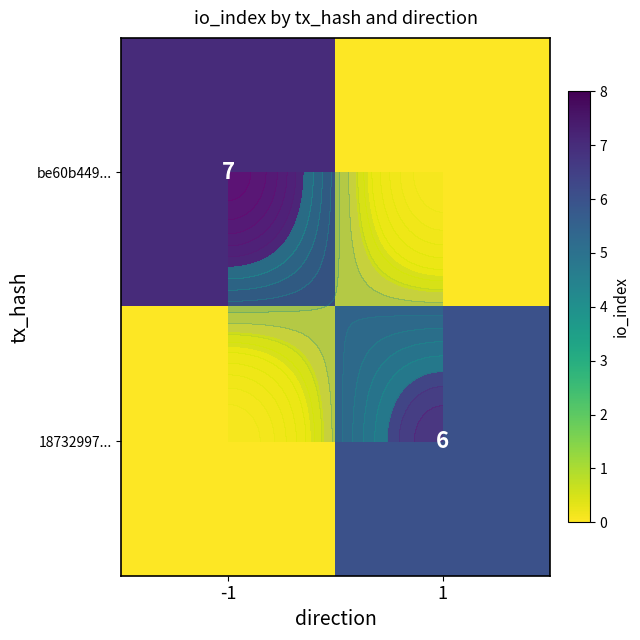

What is the difference between the maximum and minimum values in the be60b449... series?

7